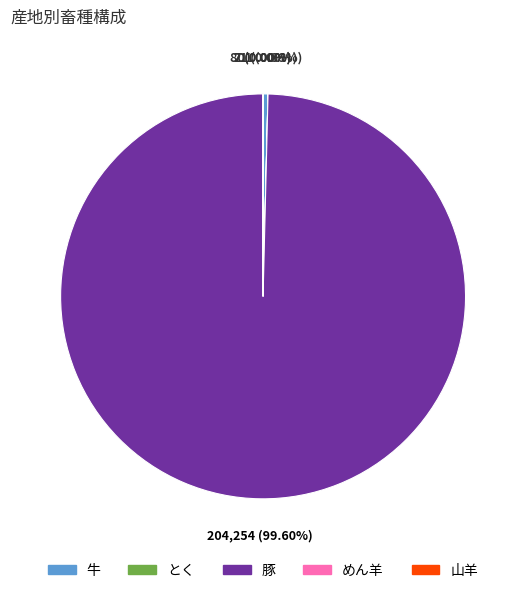

Which category has the biggest portion of the pie?

豚